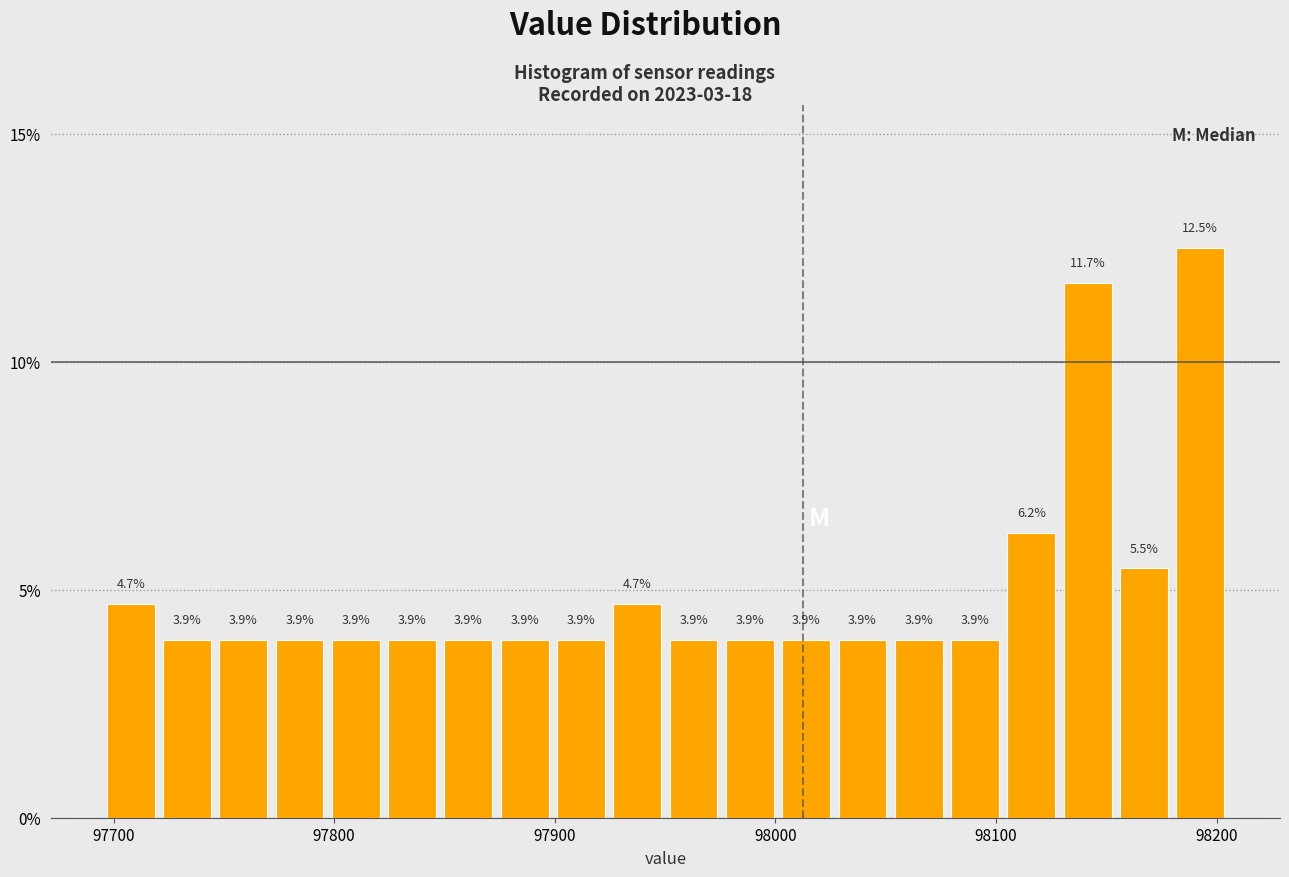

Read against the x-axis, roughly where is the centre of the tallest bar?

98190